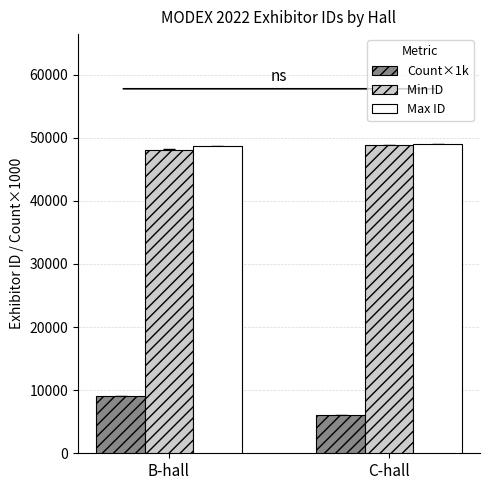

What is the difference between the highest and lowest values at C-hall?

42942